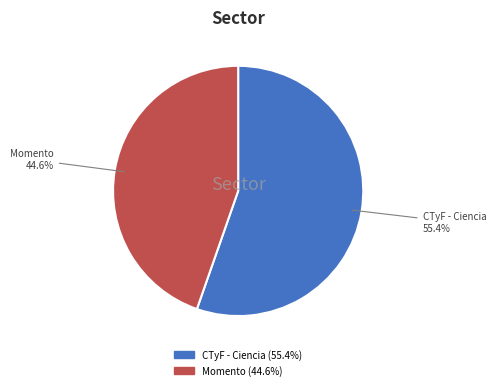

Does any single category account for the majority?

Yes